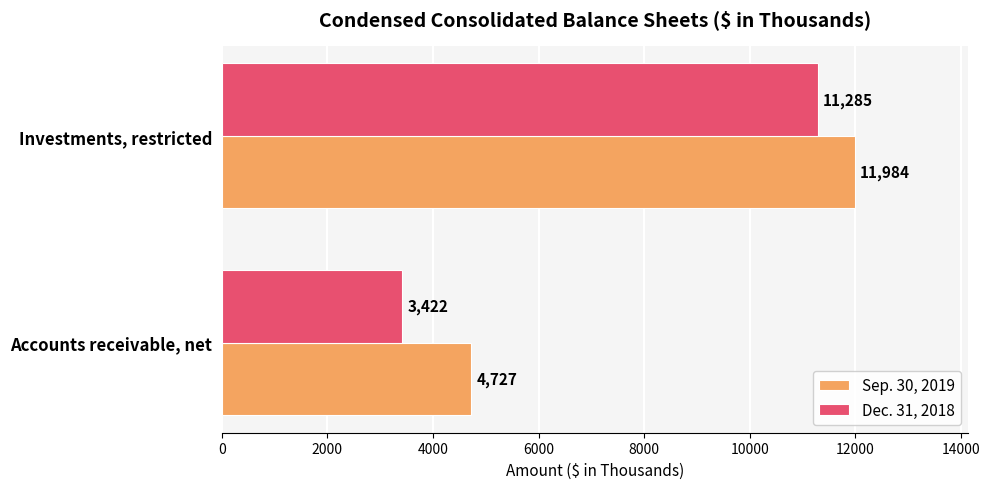

The value of Sep. 30, 2019 at Investments, restricted is 7251. True or false?

False